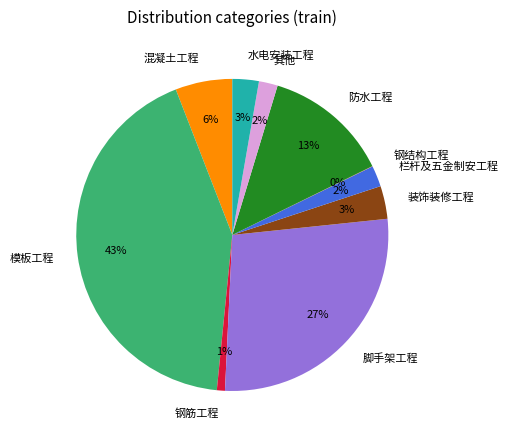

Is there any slice that represents more than half of the pie?

No